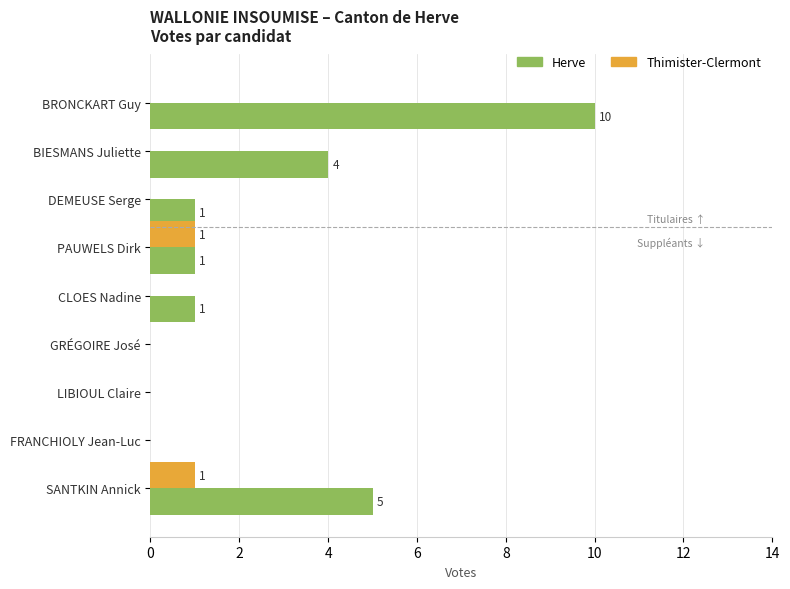

Which category has the highest value across all series?

BRONCKART Guy